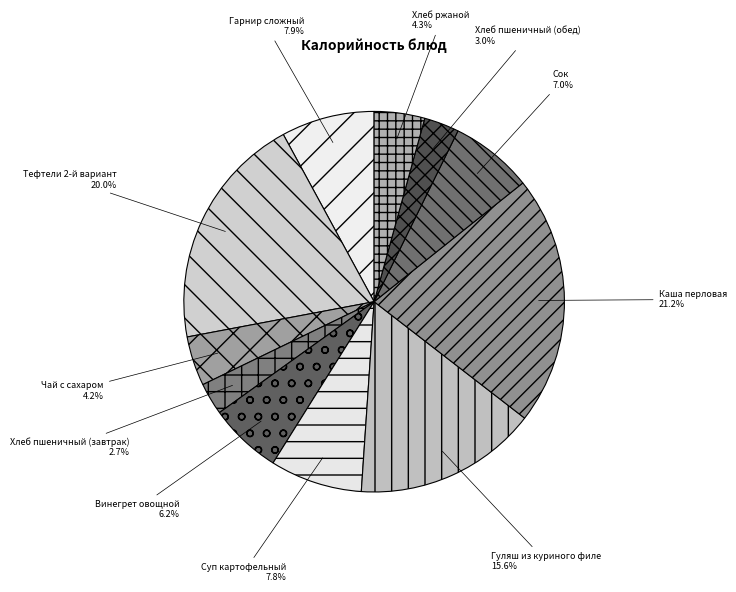

Is there a majority slice in this chart?

No